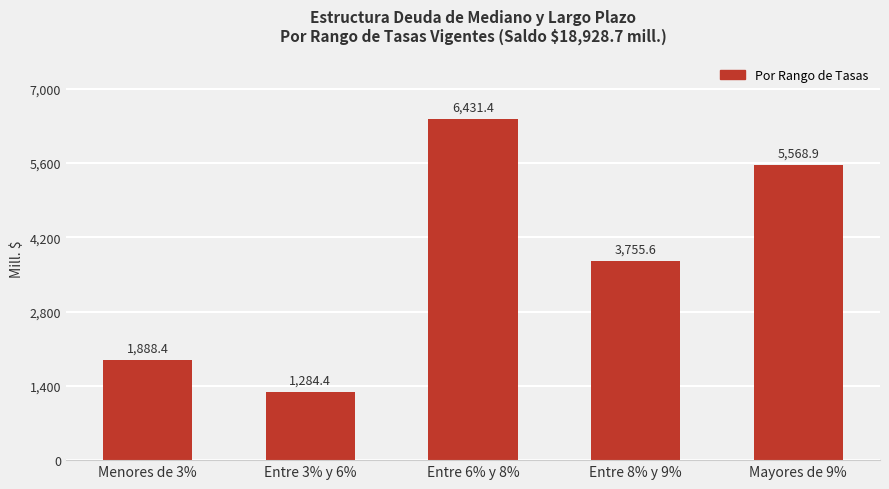

Which has a higher value, Entre 8% y 9% or Mayores de 9%?

Mayores de 9%